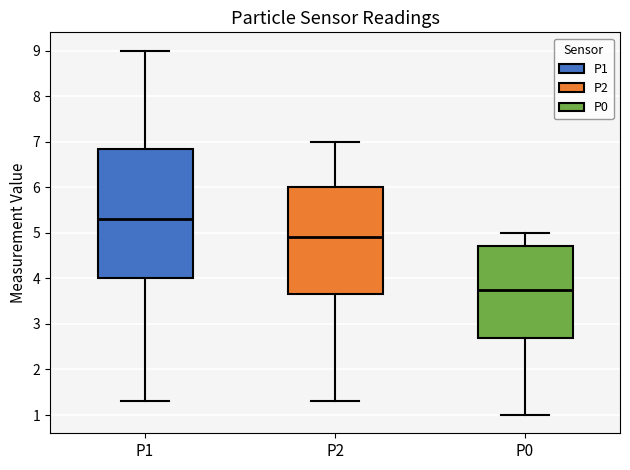

Reading left to right, transcribe this box plot: for each box, give where its median line is, the range the box spans, and where its two whiskers end, as read against the y-axis. The values are not printed on the chart, so give them approximately, as read against the axis.

P1: median 5.3, box 4.0 to 6.9, whiskers 1.3 to 9.0
P2: median 4.9, box 3.7 to 6.0, whiskers 1.3 to 7.0
P0: median 3.8, box 2.7 to 4.7, whiskers 1.0 to 5.0